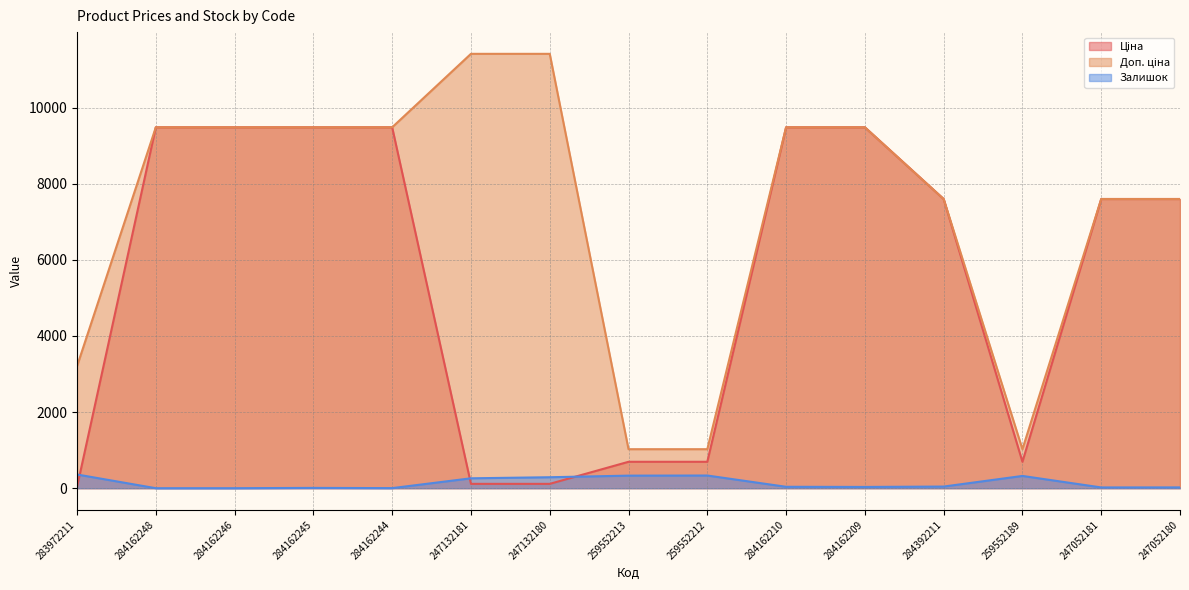

Which series ends up on top after the final intersection of Залишок and Ціна?

Ціна